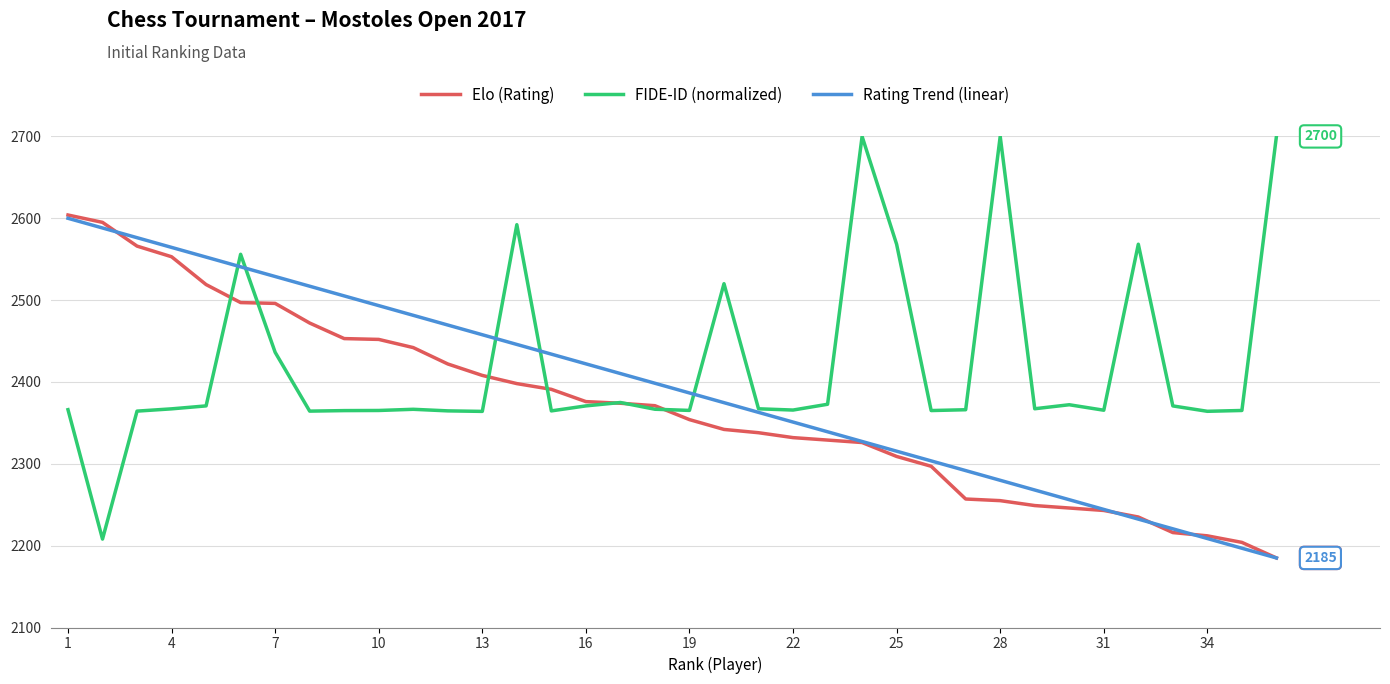

Which series has the largest range (max minus min)?

FIDE-ID (normalized)